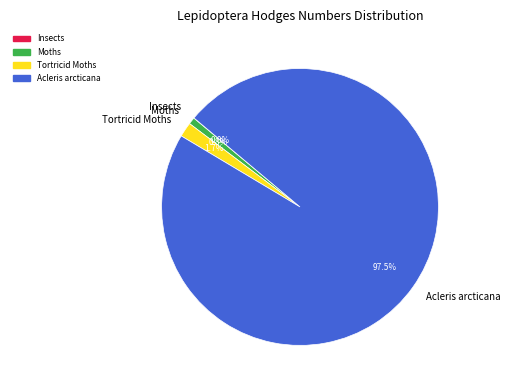

To the nearest percent, what percentage of the pie is Moths?

1%